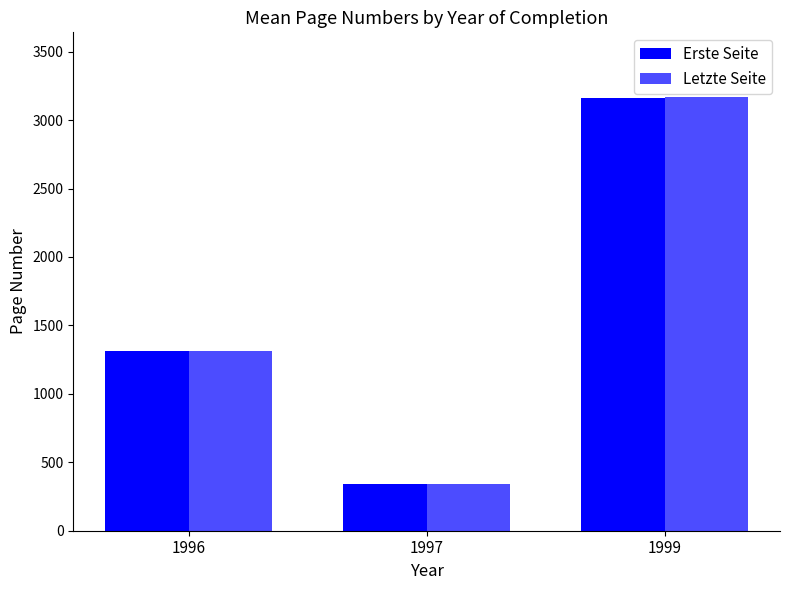

How many bars are there in each group?

2